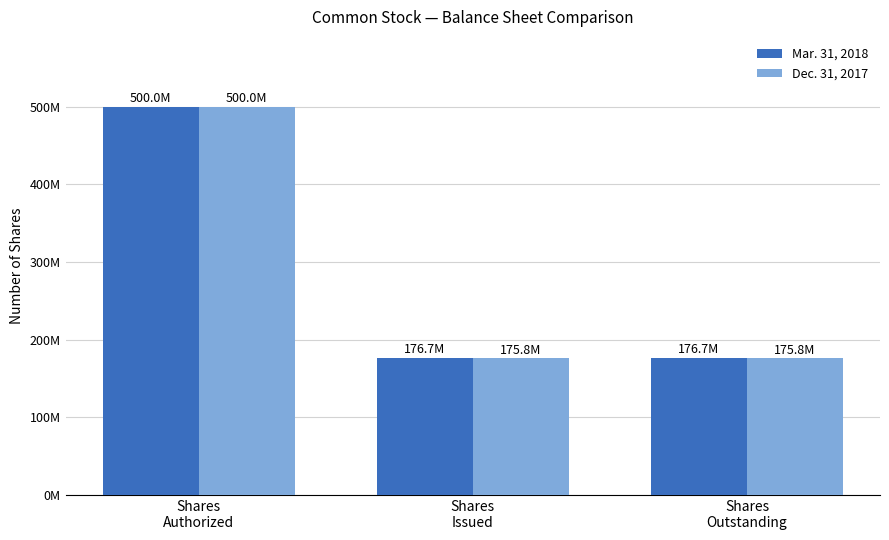

Between Shares
Authorized and Shares
Issued, which series saw the biggest shift?

Dec. 31, 2017